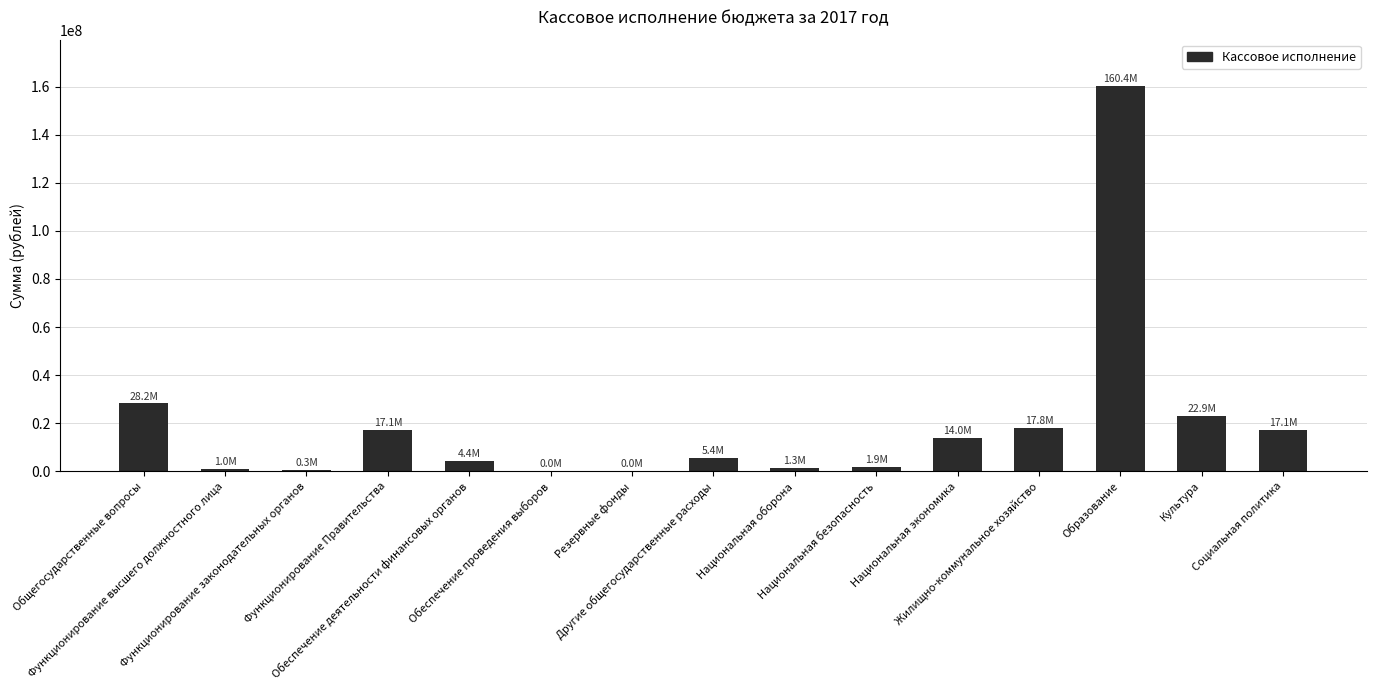

What is the maximum value shown in the chart?

160364838.2